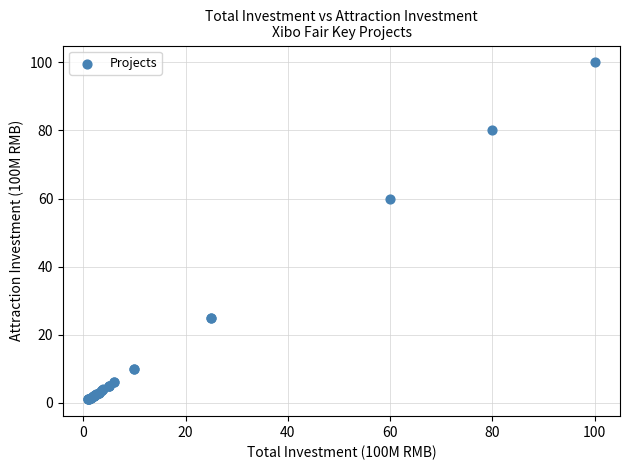

What Y value in the scatter plot is closest to 50?

60.0